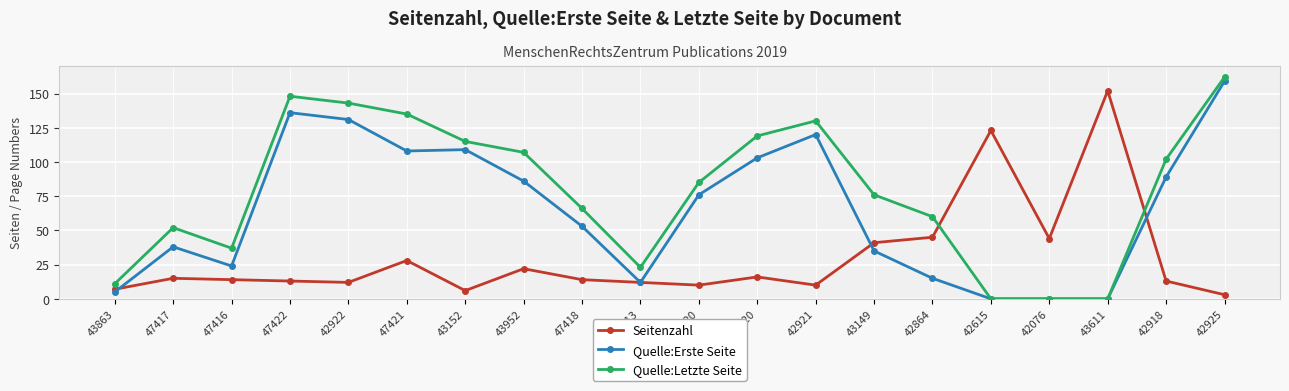

What is the difference between the highest and lowest values at 42076?

44